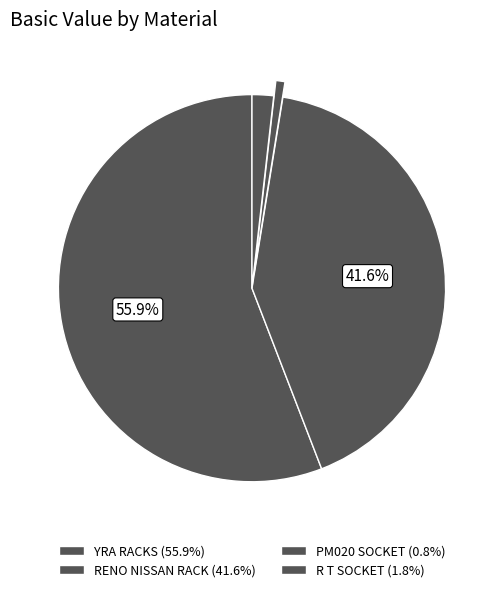

How many slices are in this pie chart?

4